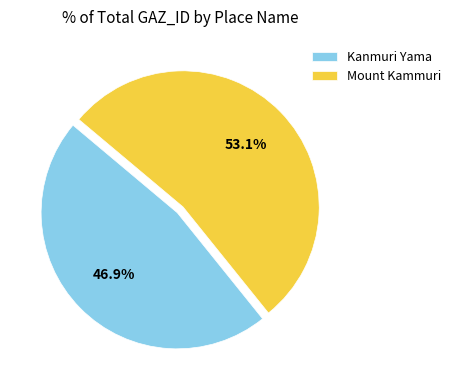

How many segments does this pie chart have?

2